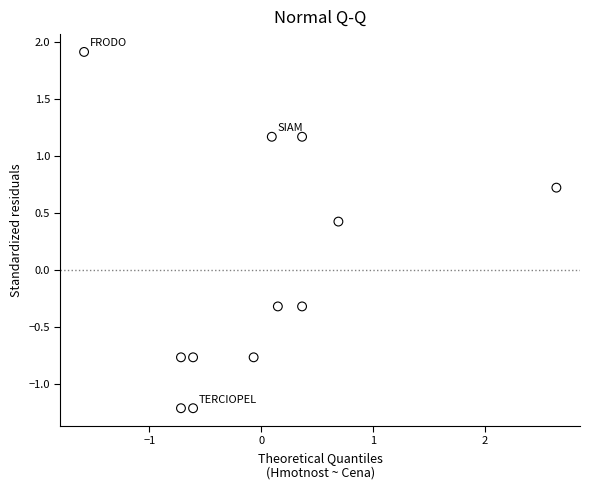

What is the range of X values (max minus min)?

4.2